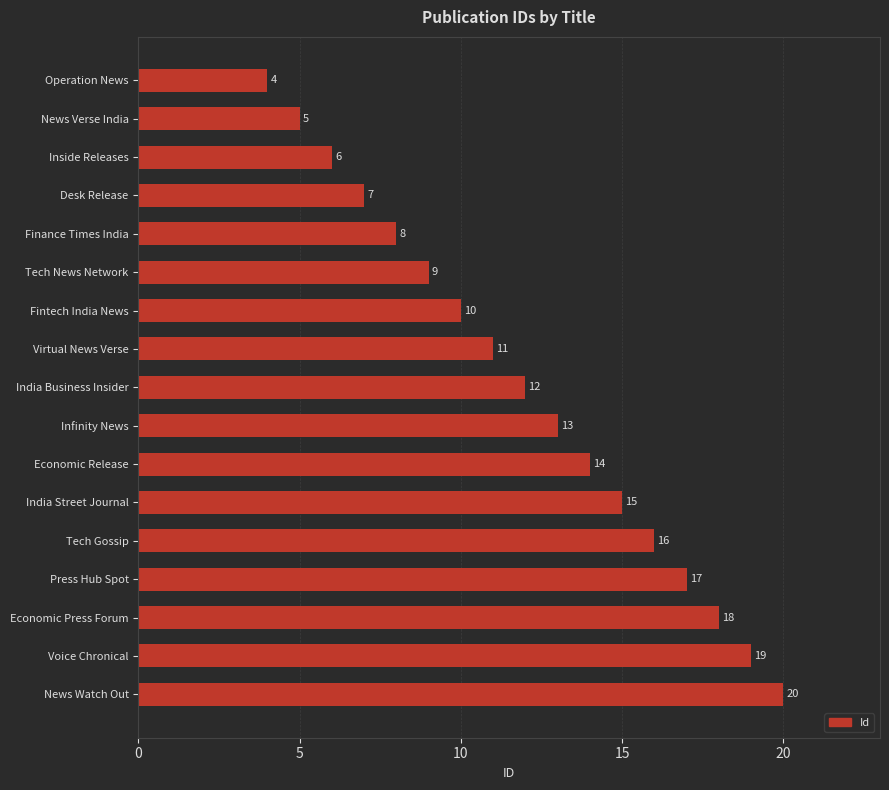

Which category has the highest value across all series?

News Watch Out